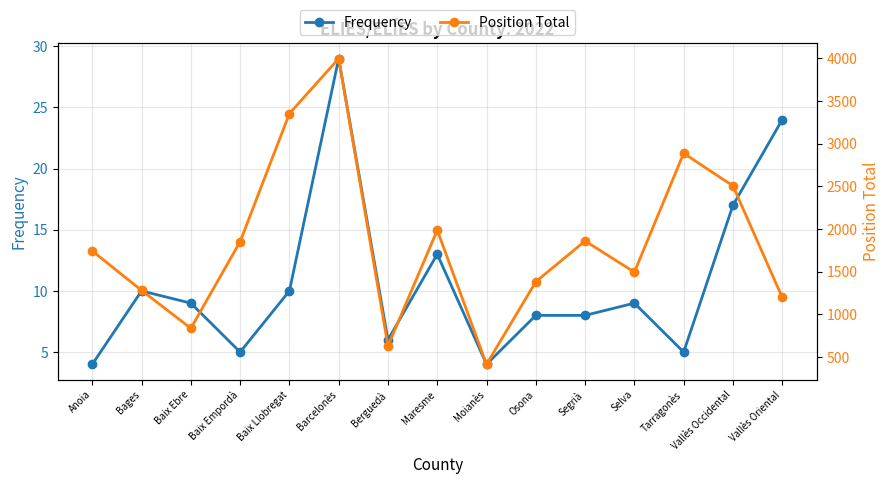

Does the chart display data point markers on the line(s)?

Yes